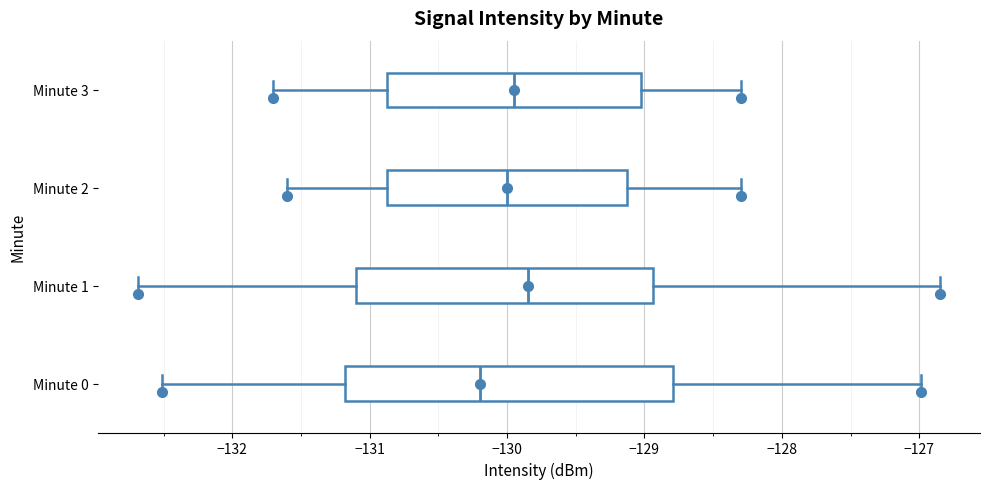

Reading bottom to top, read every box against the x-axis: the position of its median line, the range the box covers, and the ends of its whiskers. The values are not printed on the chart, so give them approximately, as read against the axis.

Minute 0: median -130.2, box -131.2 to -128.8, whiskers -132.5 to -127.0
Minute 1: median -129.8, box -131.1 to -128.9, whiskers -132.7 to -126.8
Minute 2: median -130.0, box -130.9 to -129.1, whiskers -131.6 to -128.3
Minute 3: median -129.9, box -130.9 to -129.0, whiskers -131.7 to -128.3